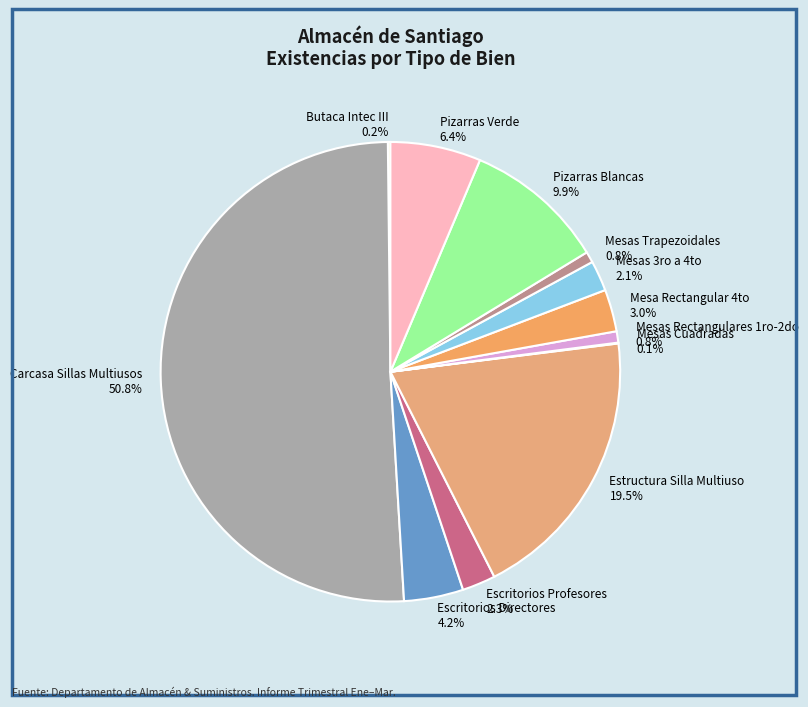

What percentage do Mesas Trapezoidales and Carcasa Sillas Multiusos together represent?

51.5%